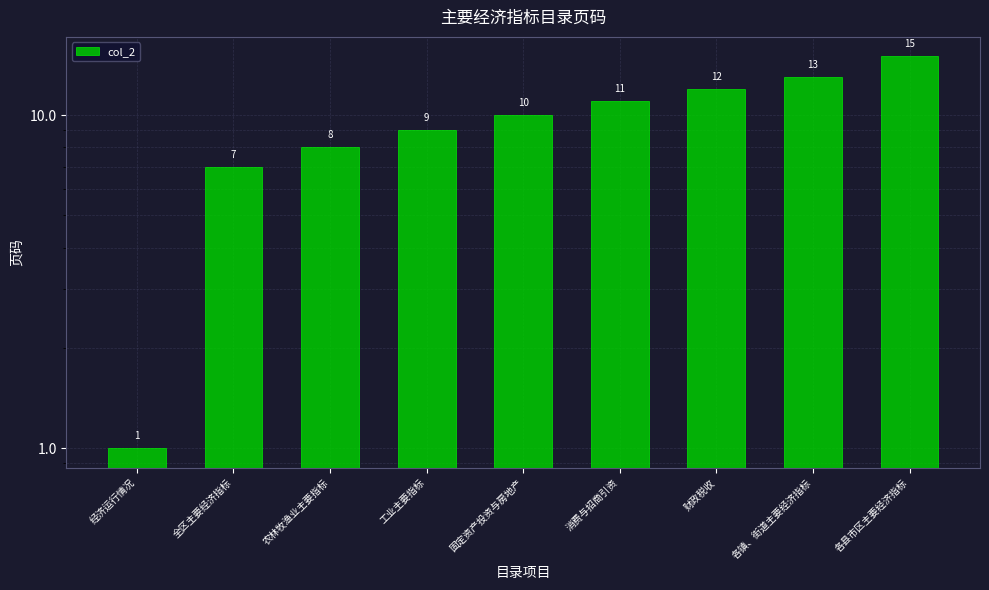

Does the chart contain stacked bars?

No